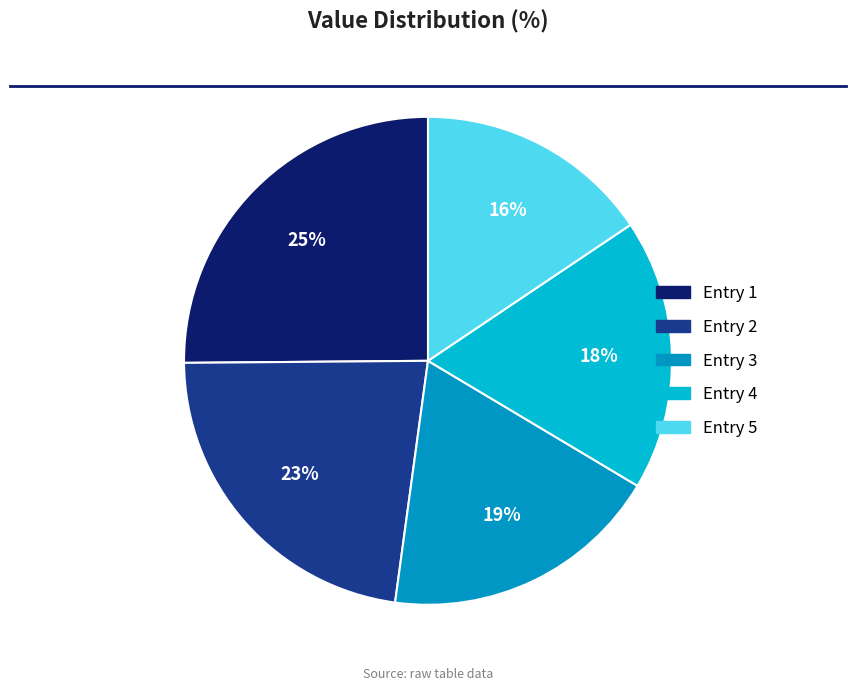

Is there a majority slice in this chart?

No